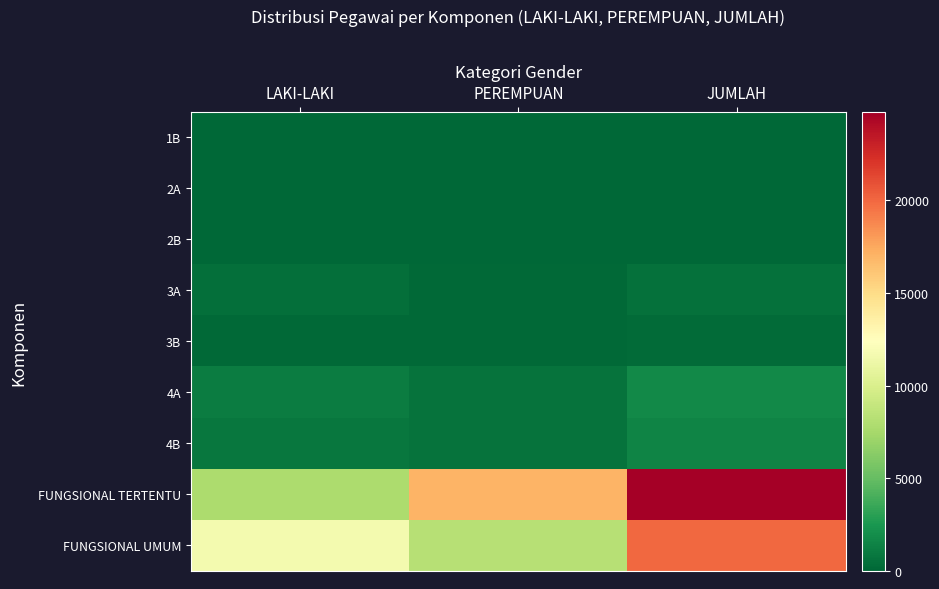

Between LAKI-LAKI and PEREMPUAN, which series saw the biggest shift?

FUNGSIONAL TERTENTU